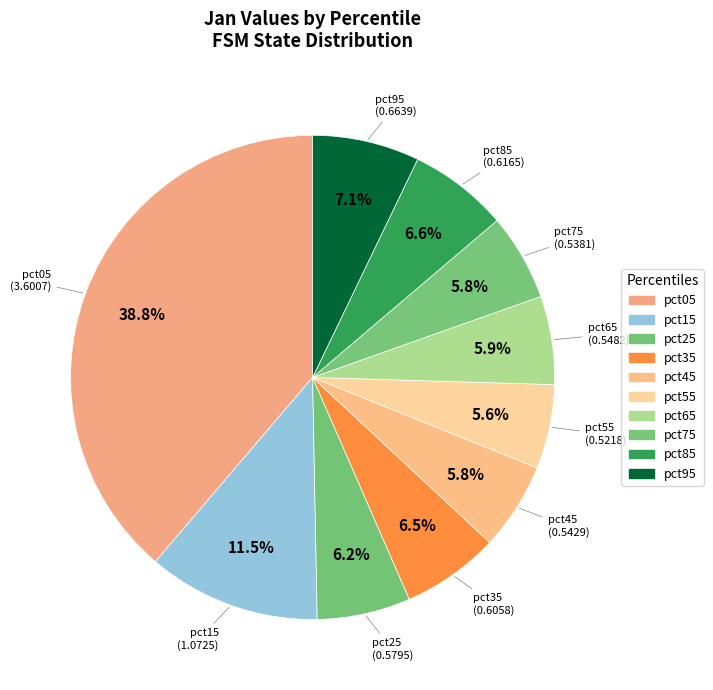

The pct65 slice represents 1% of the pie. True or false?

False